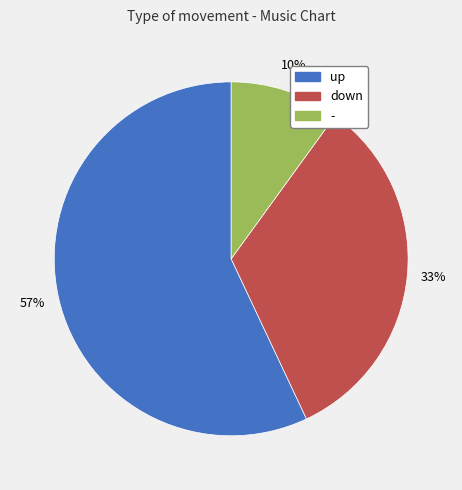

What is the smallest slice in the pie chart?

-